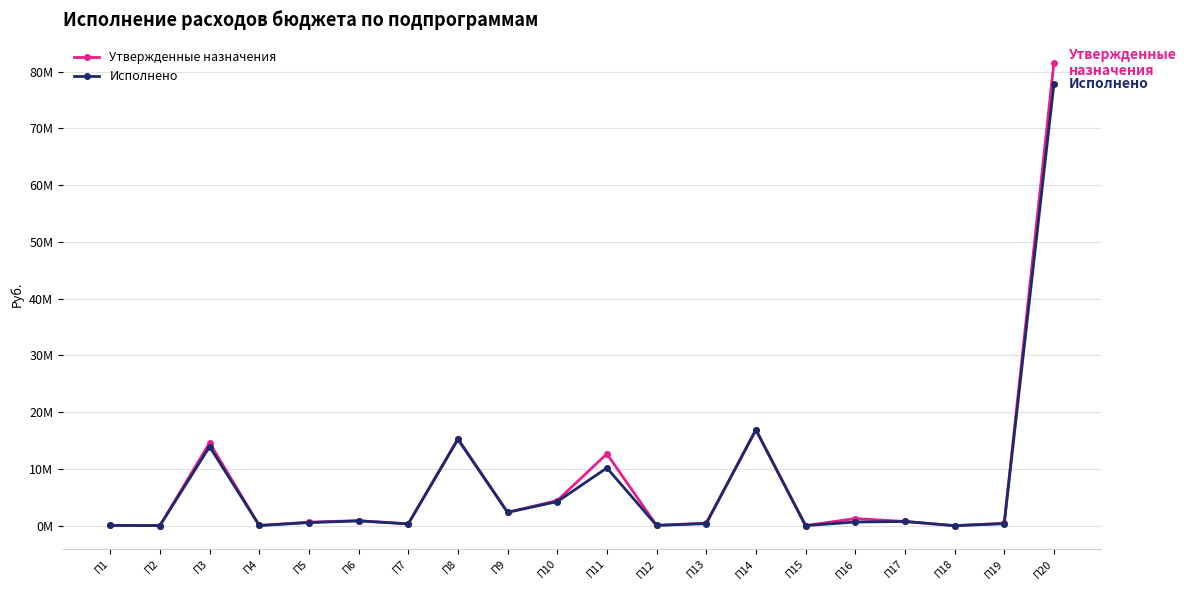

At which category is the sum across all series the highest?

П20